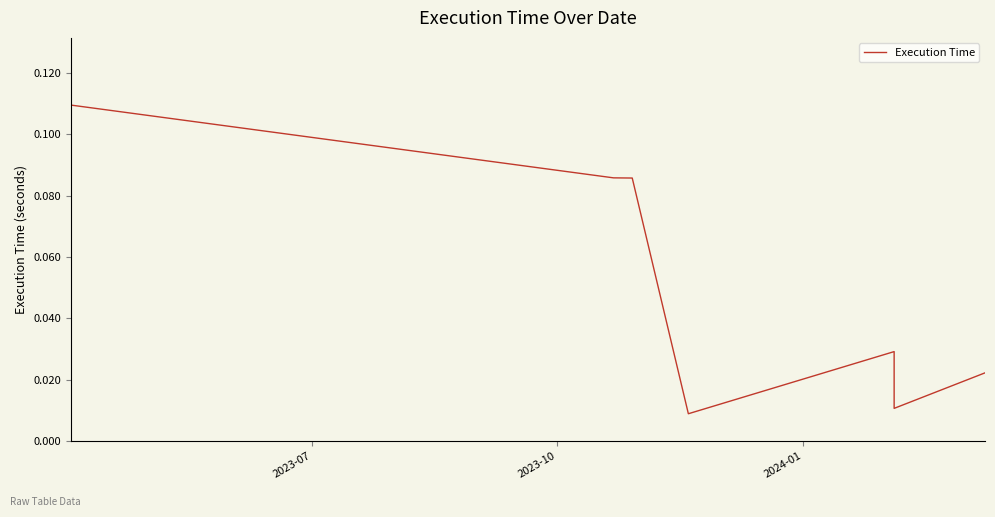

What is the label of the 6th point from the right?

2023-10